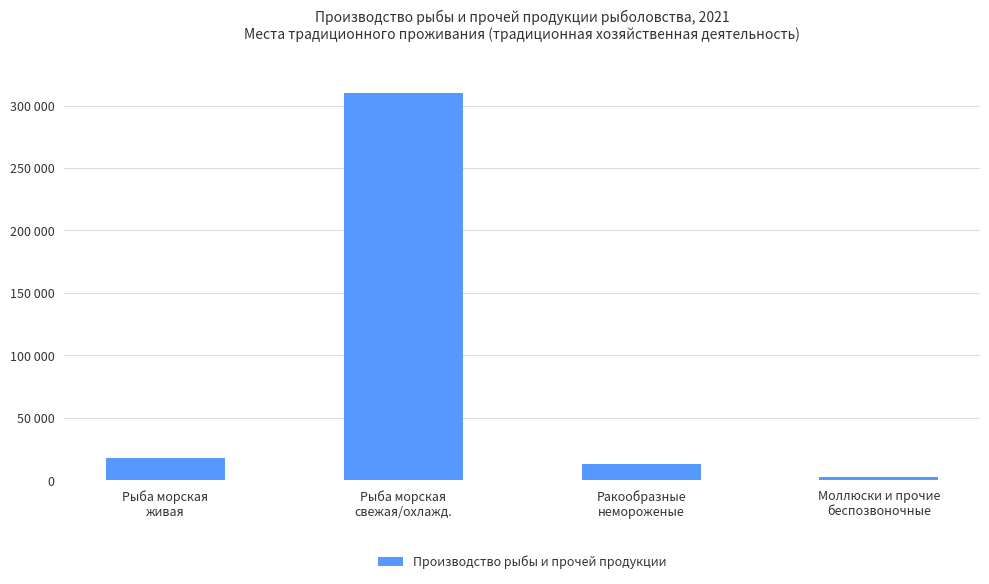

Is it true that the value at Ракообразные
немороженые is 23301.5?

False